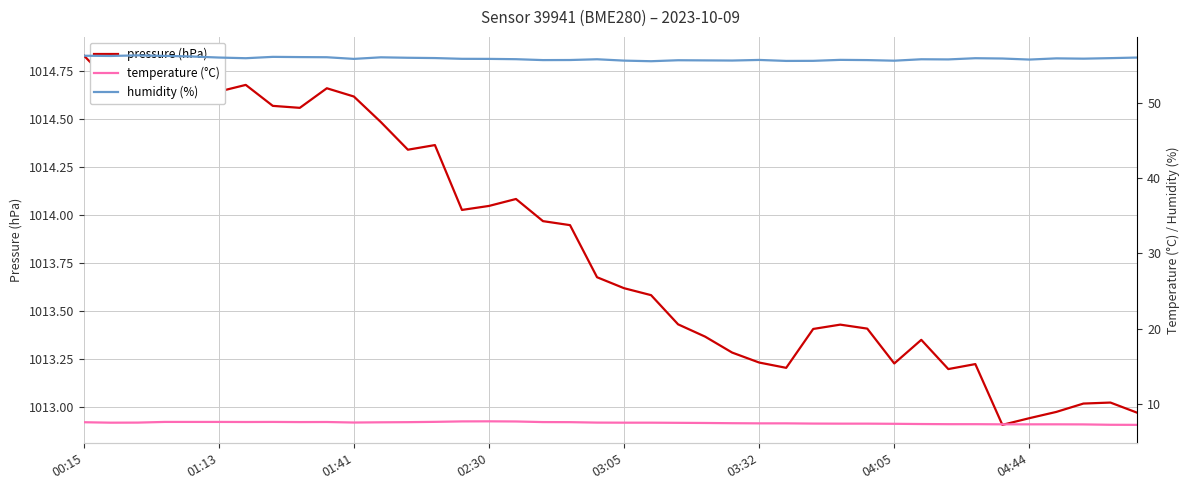

True or false: pressure (hPa) and humidity (%) intersect in this chart.

False